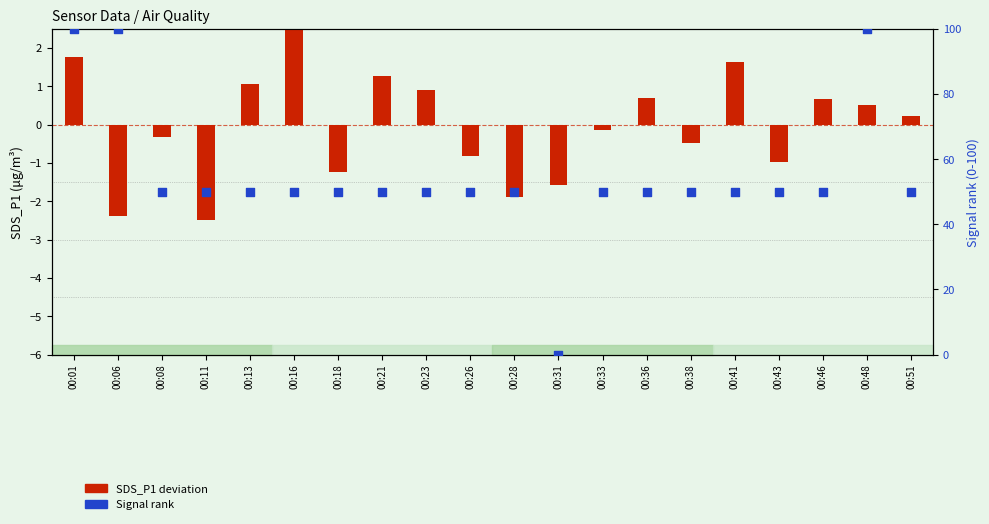

At how many categories does at least one series exceed 77?

3